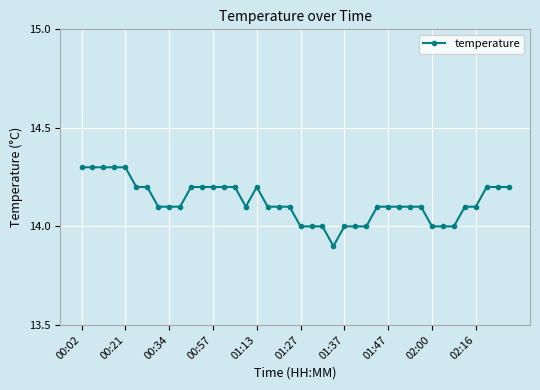

What is the difference between the second highest and second lowest values?

0.3